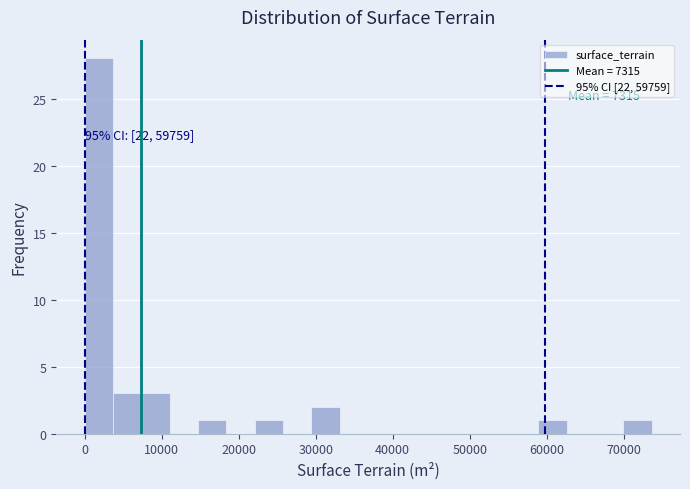

Read against the x-axis, roughly where is the centre of the tallest bar?

2000